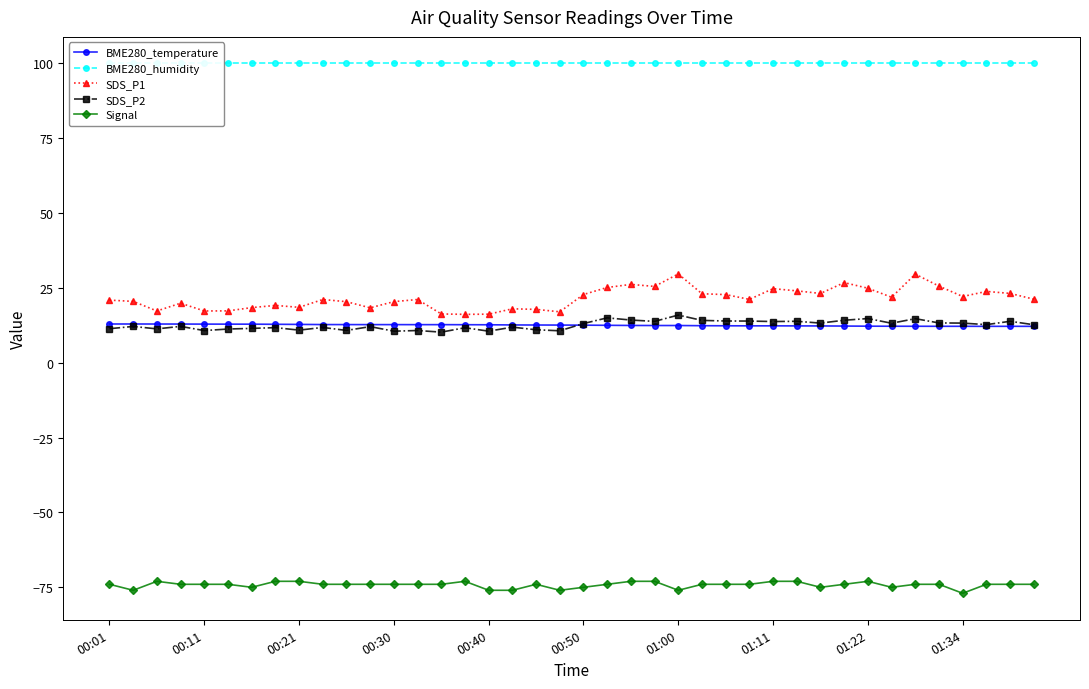

The Signal series shows -76.0 at 01:00. True or false?

True